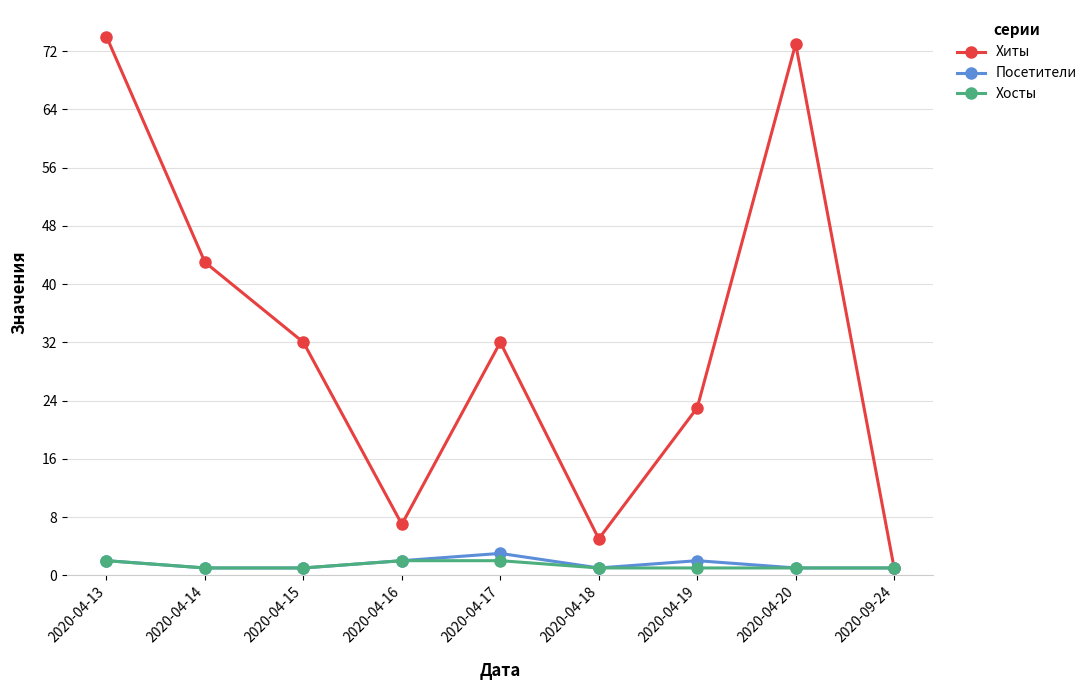

Is it true that Хиты equals 1 at 2020-09-24?

True